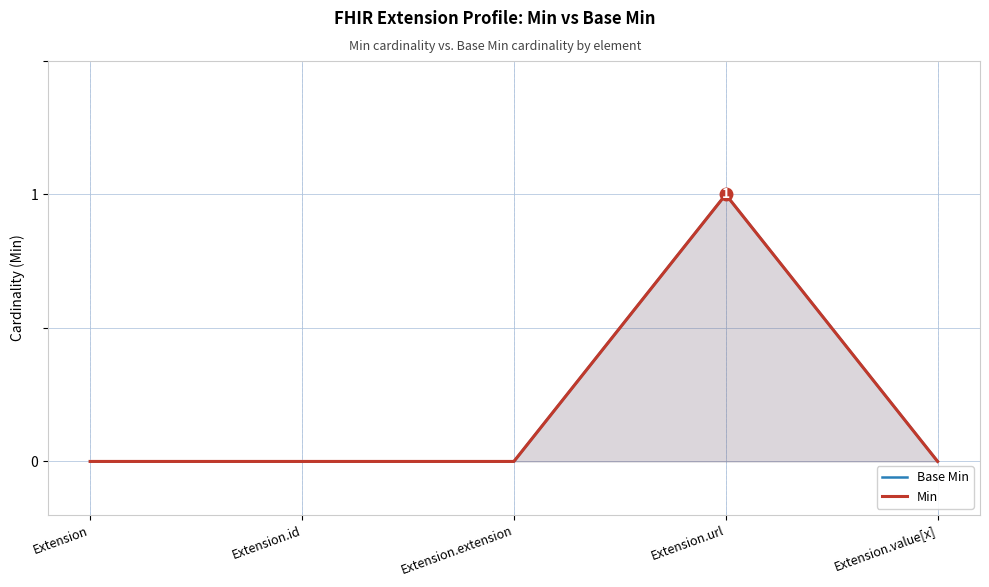

What is the label of the 3rd point from the left?

Extension.extension